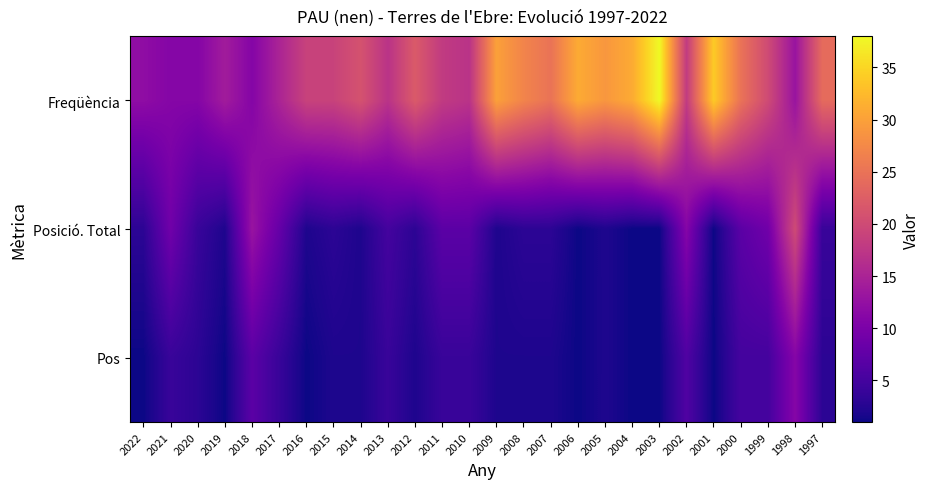

Which series has the widest spread of values?

Freqüència